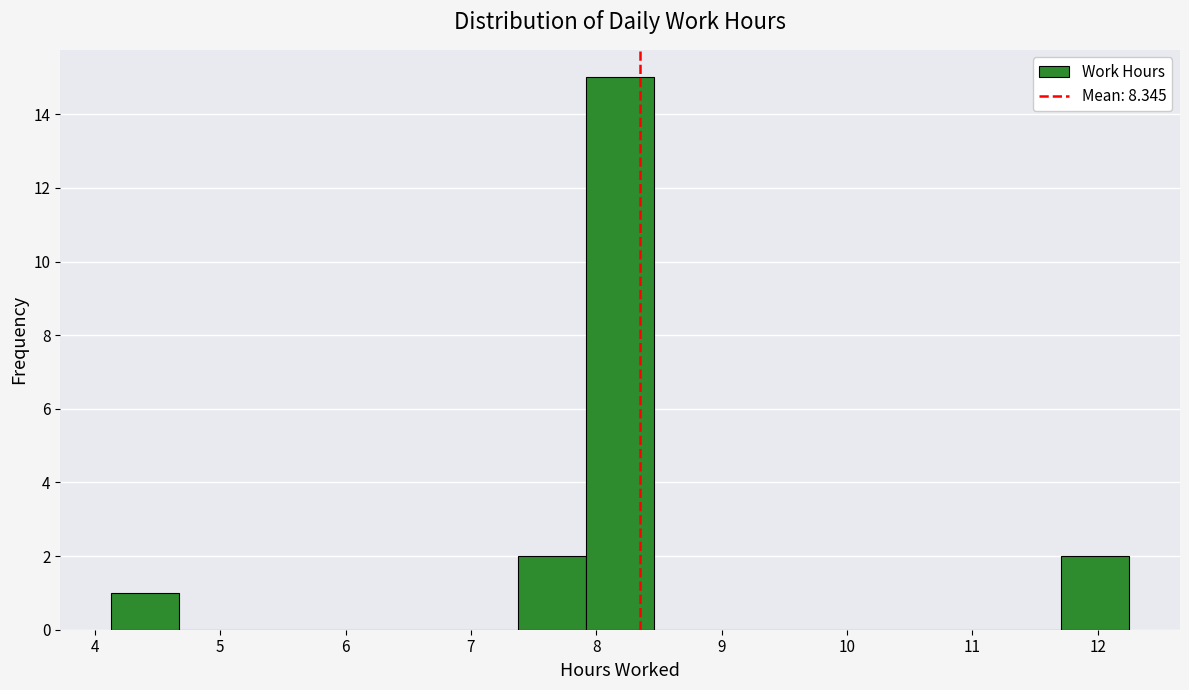

Over which range of the x-axis is the bar tallest?

7.9 to 8.5